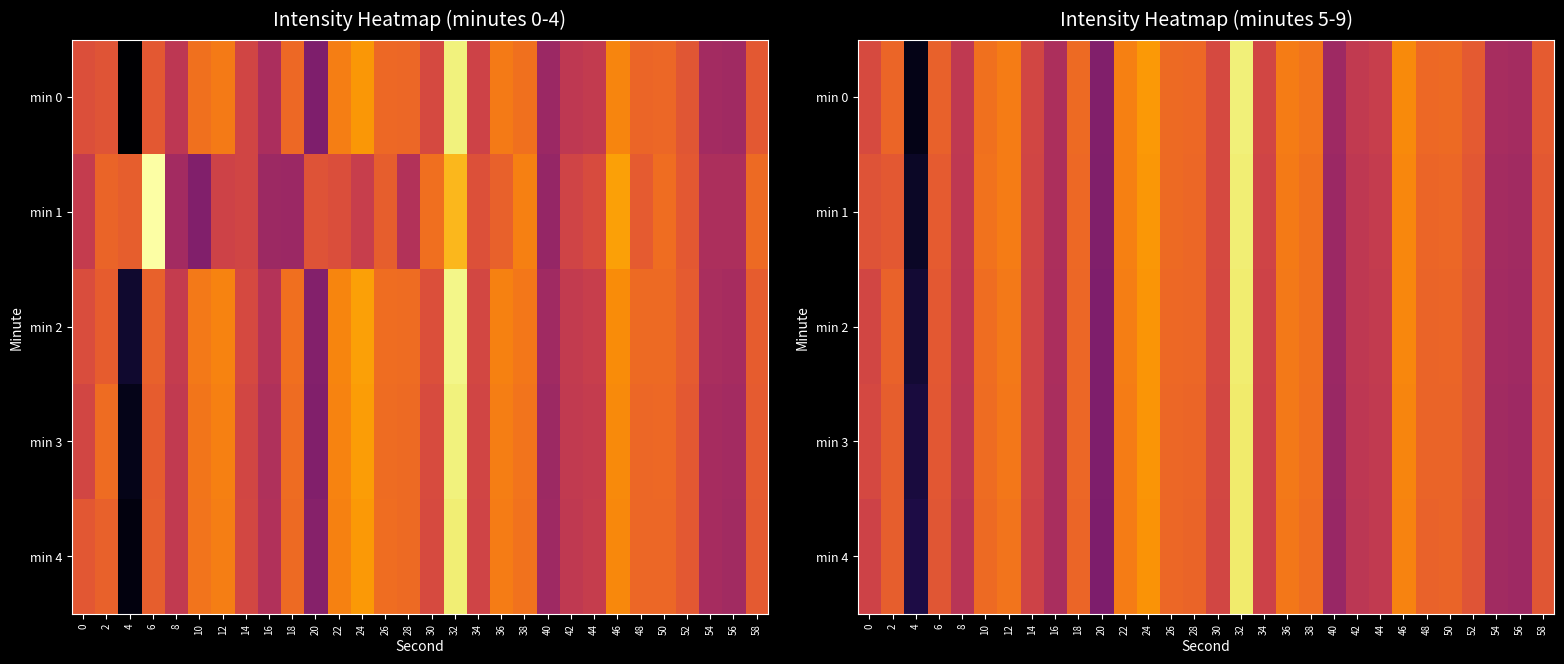

List the labels in order of min 3 value, largest first.

32, 24, 46, 22, 36, 12, 38, 10, 26, 18, 28, 50, 48, 2, 6, 58, 52, 0, 30, 14, 34, 44, 42, 8, 16, 54, 56, 40, 20, 4